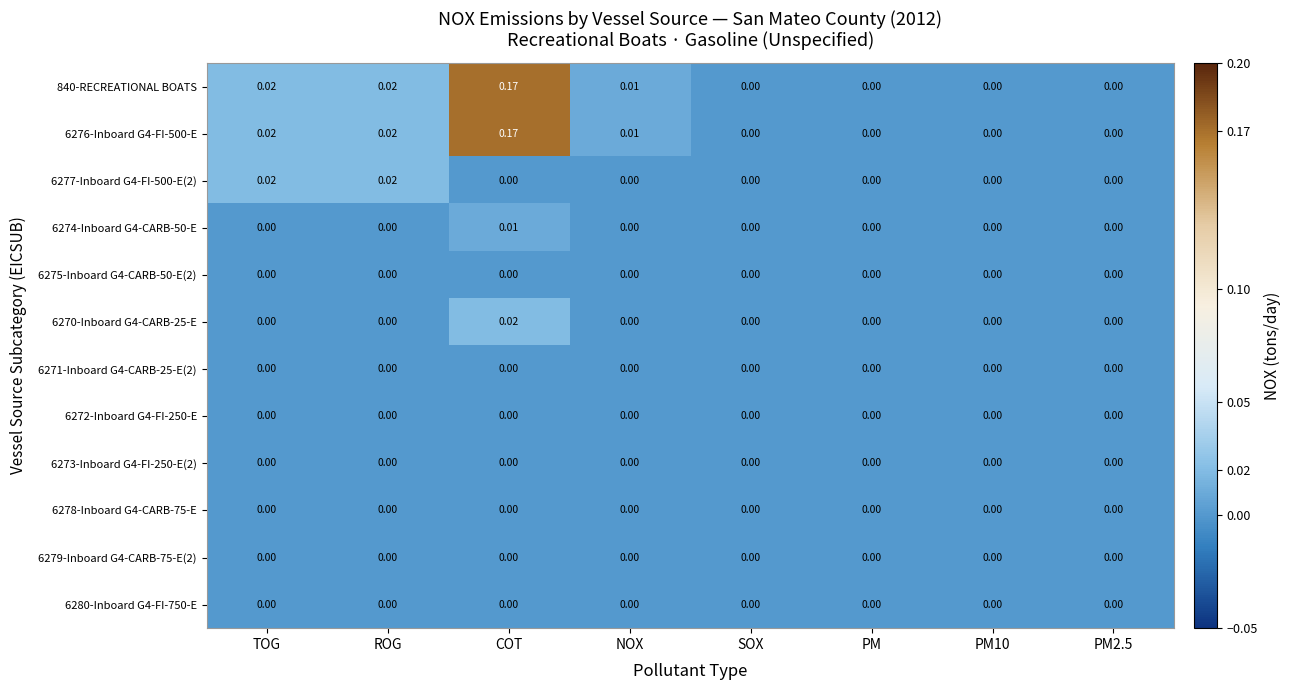

Is the value of 6270-Inboard G4-CARB-25-E at COT greater than the value of 6271-Inboard G4-CARB-25-E(2) at SOX?

Yes